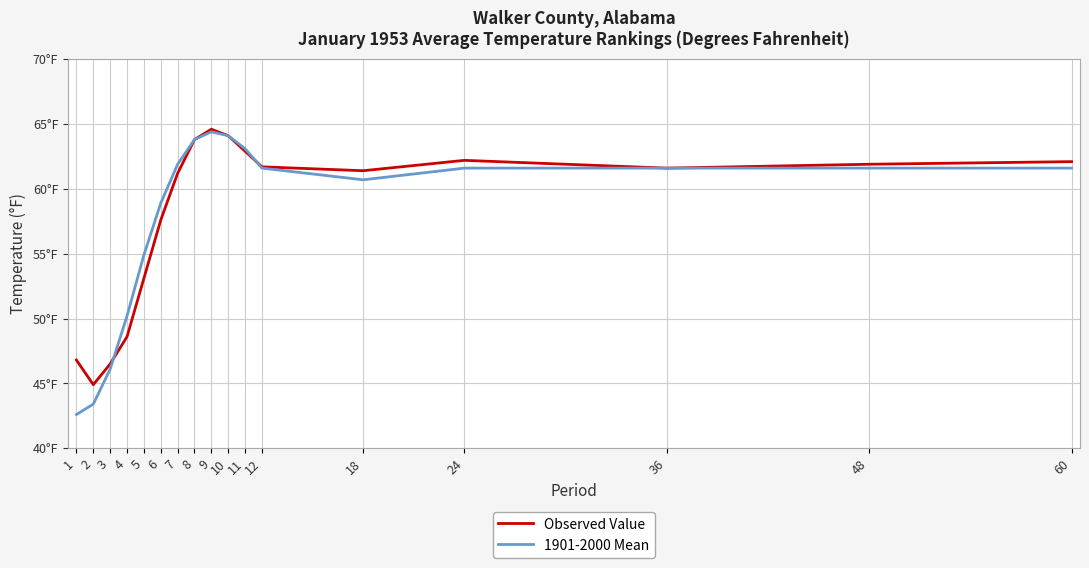

Is it true that 1901-2000 Mean equals 60.7 at 18?

True